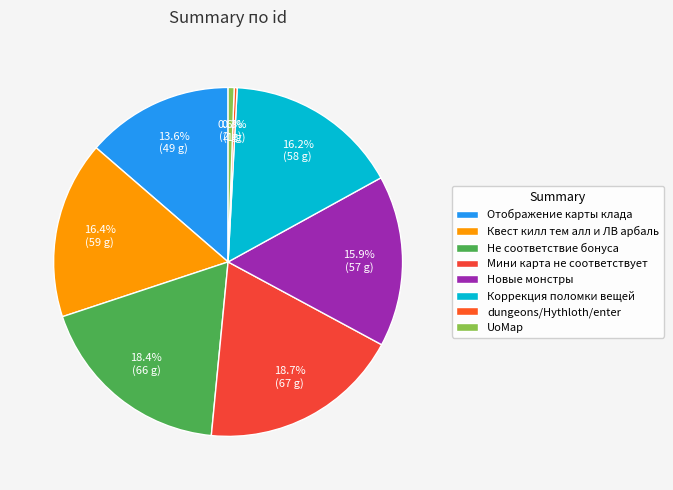

Which category has the smallest portion of the pie?

dungeons/Hythloth/enter